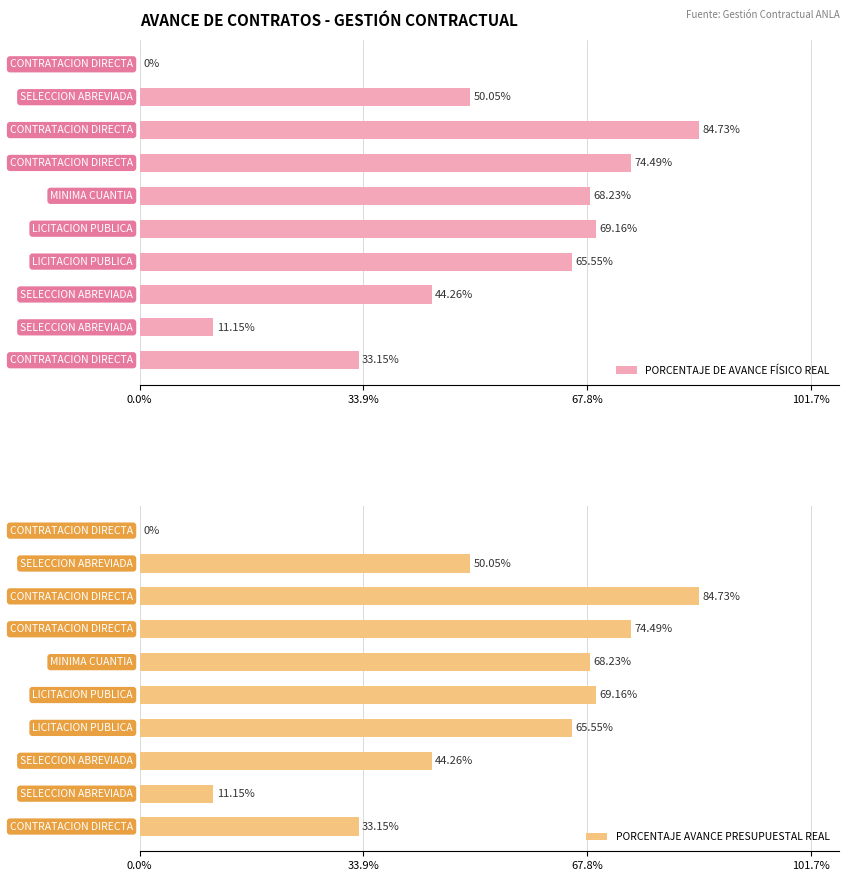

What is the sum of all PORCENTAJE DE AVANCE FÍSICO REAL values?

500.8